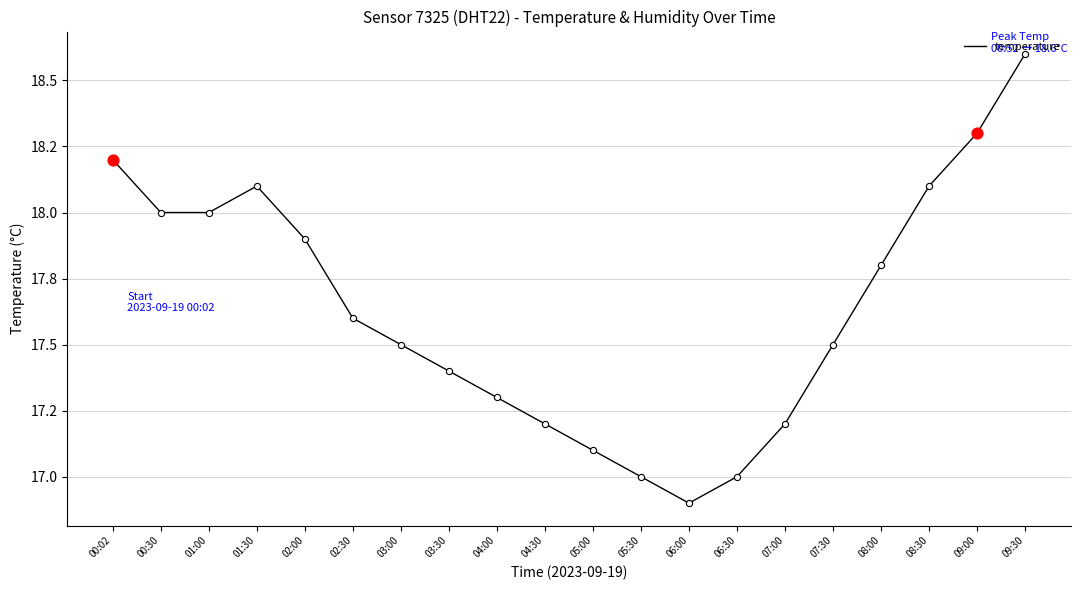

What is the change in value from 03:00 to 08:30?

+0.6